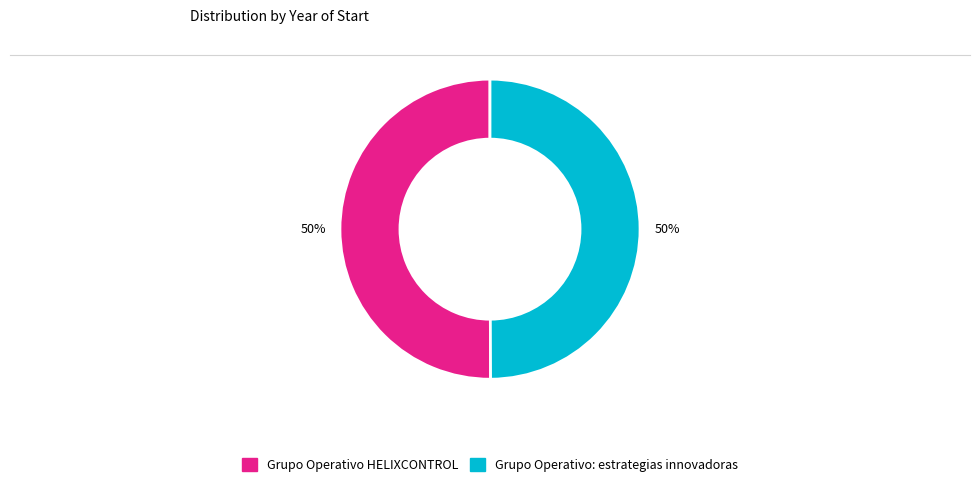

To the nearest percent, what percentage of the pie is Grupo Operativo HELIXCONTROL?

50%